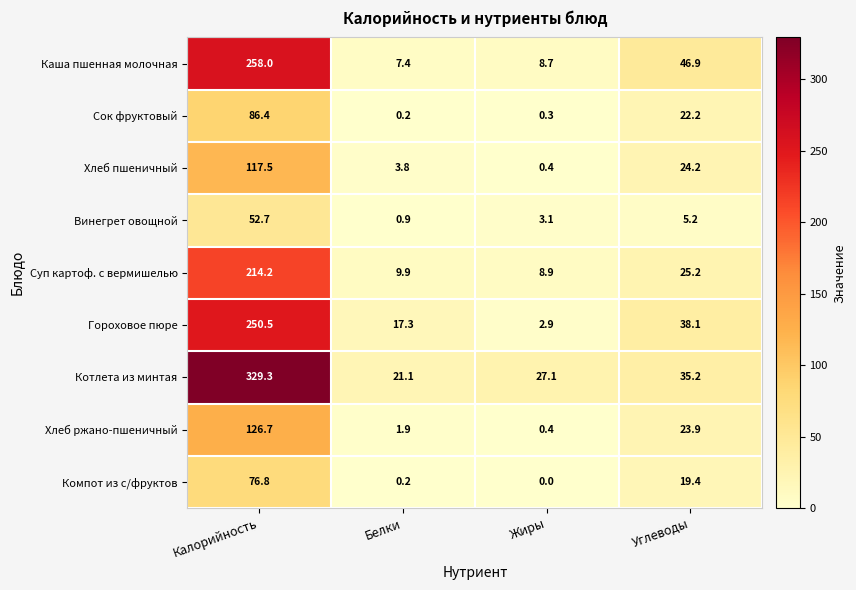

Which series has the largest total across all categories?

Котлета из минтая